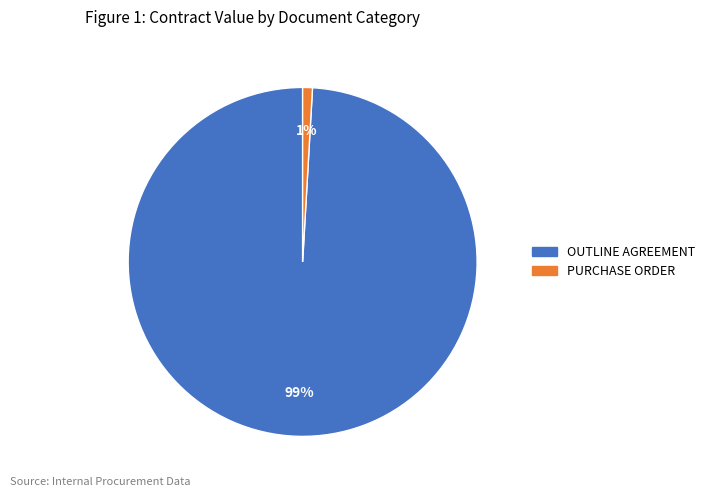

Combined, do PURCHASE ORDER and OUTLINE AGREEMENT account for over 50%?

Yes